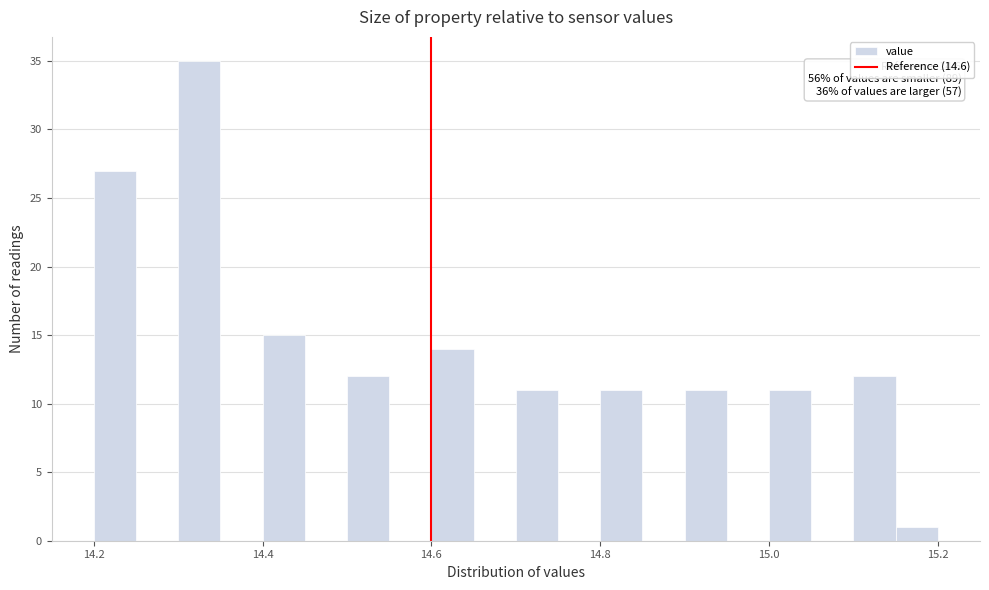

Around what value on the x-axis is the tallest bar? Give the approximate position of its centre, as read against the axis.

14.32